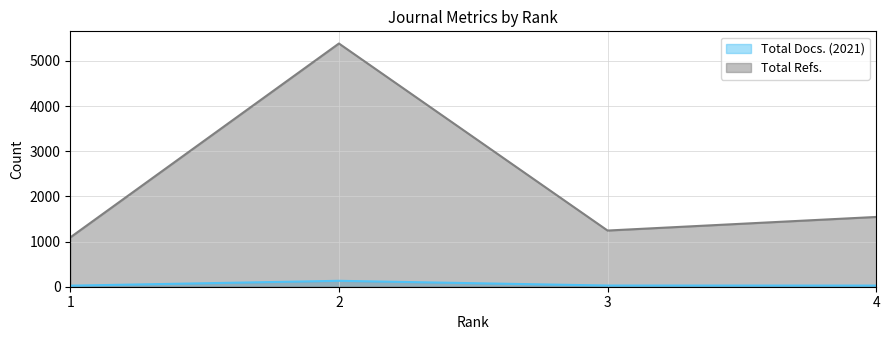

Between 3 and 4, which series saw the biggest shift?

Total Refs.